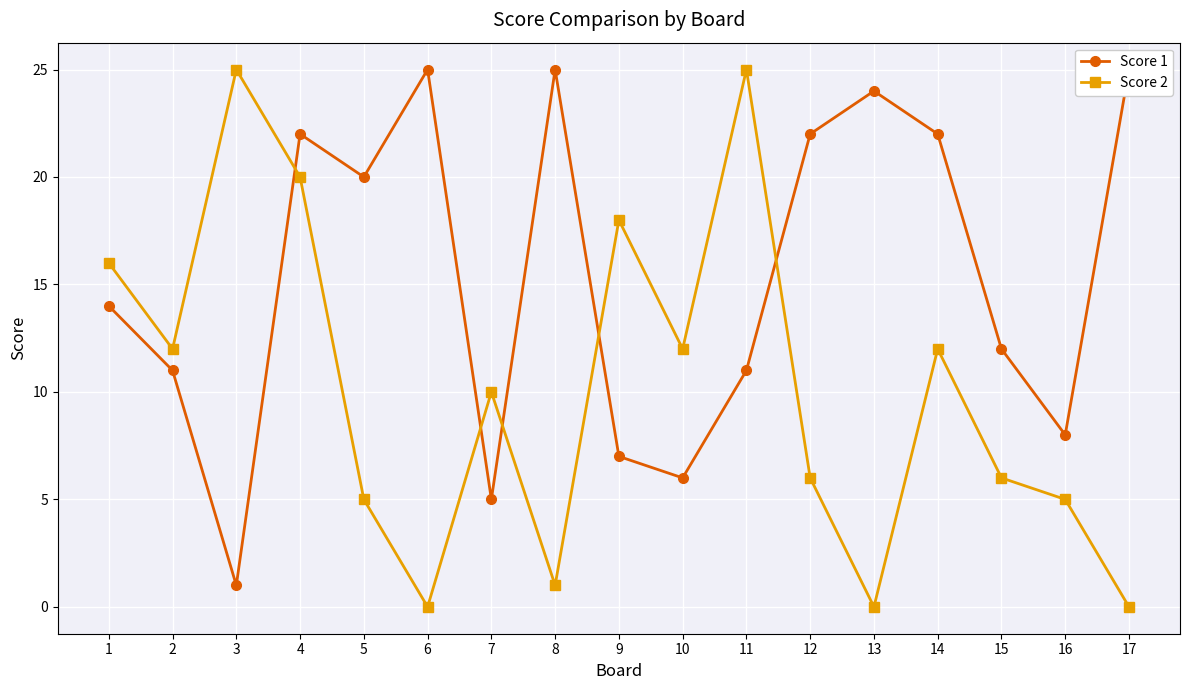

At which label does Score 1 reach its minimum?

3